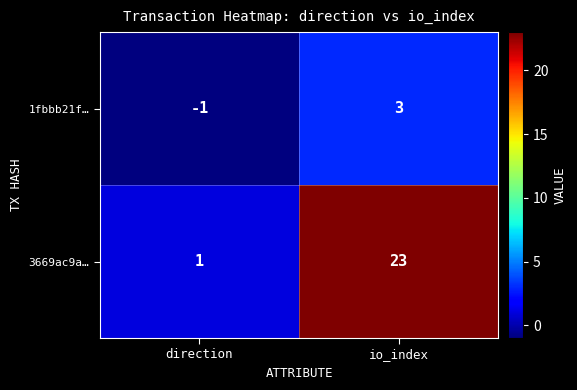

How many data points does each series have?

2